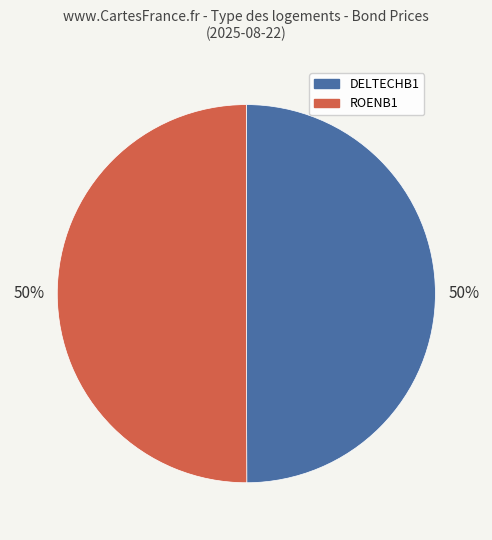

Combined, do ROENB1 and DELTECHB1 account for over 50%?

Yes